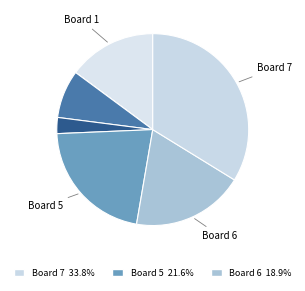

To the nearest percent, what is the average slice percentage?

14%